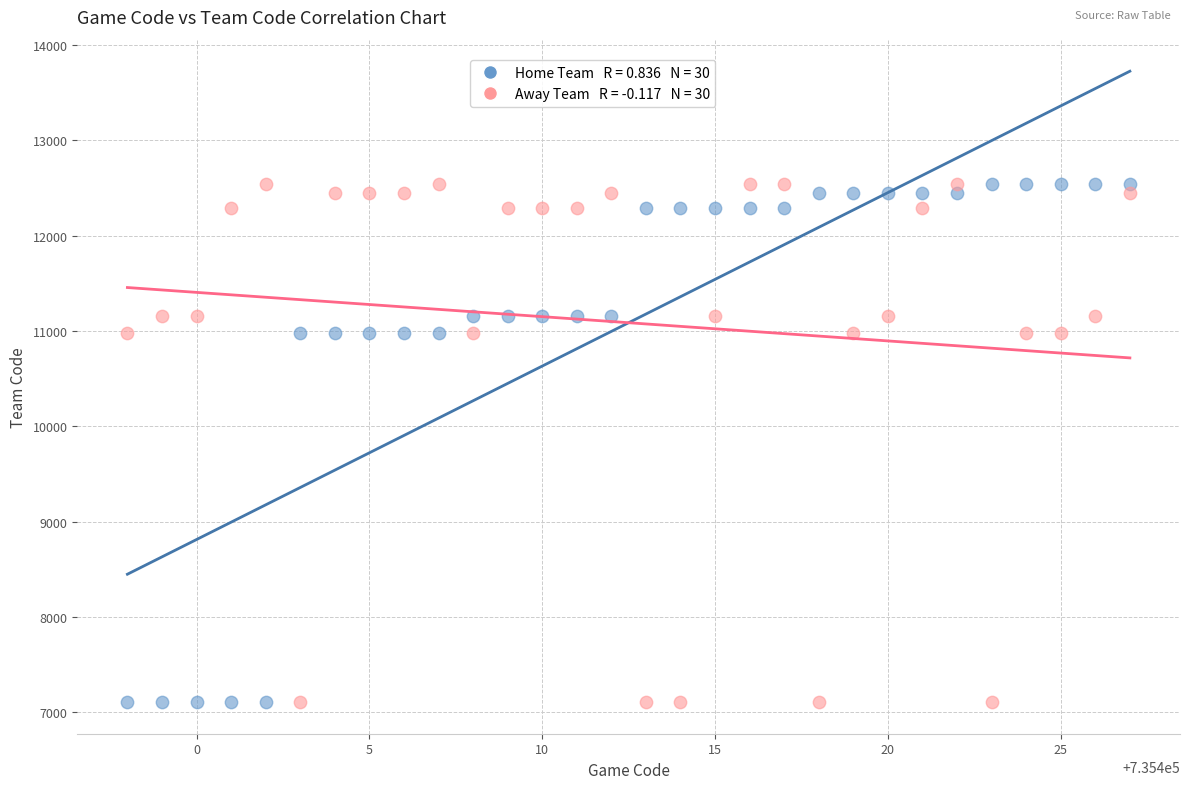

Across all data points, what is the range of Y values (max minus min)?

5437